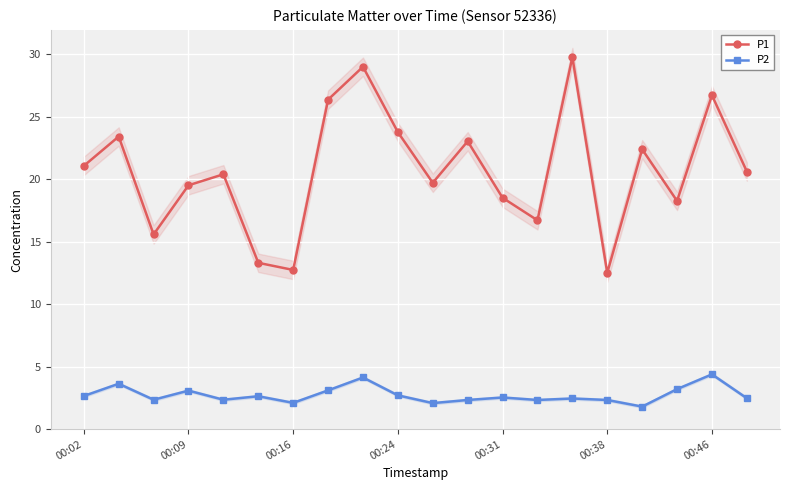

True or false: P2 and P1 intersect in this chart.

False